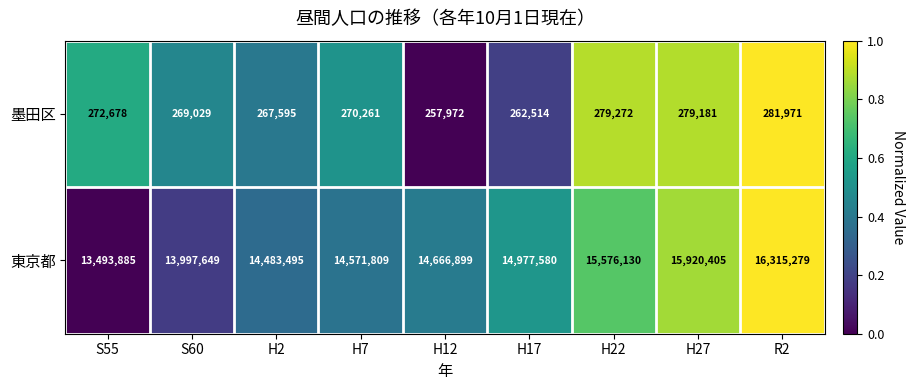

How many distinct data groups are displayed?

2